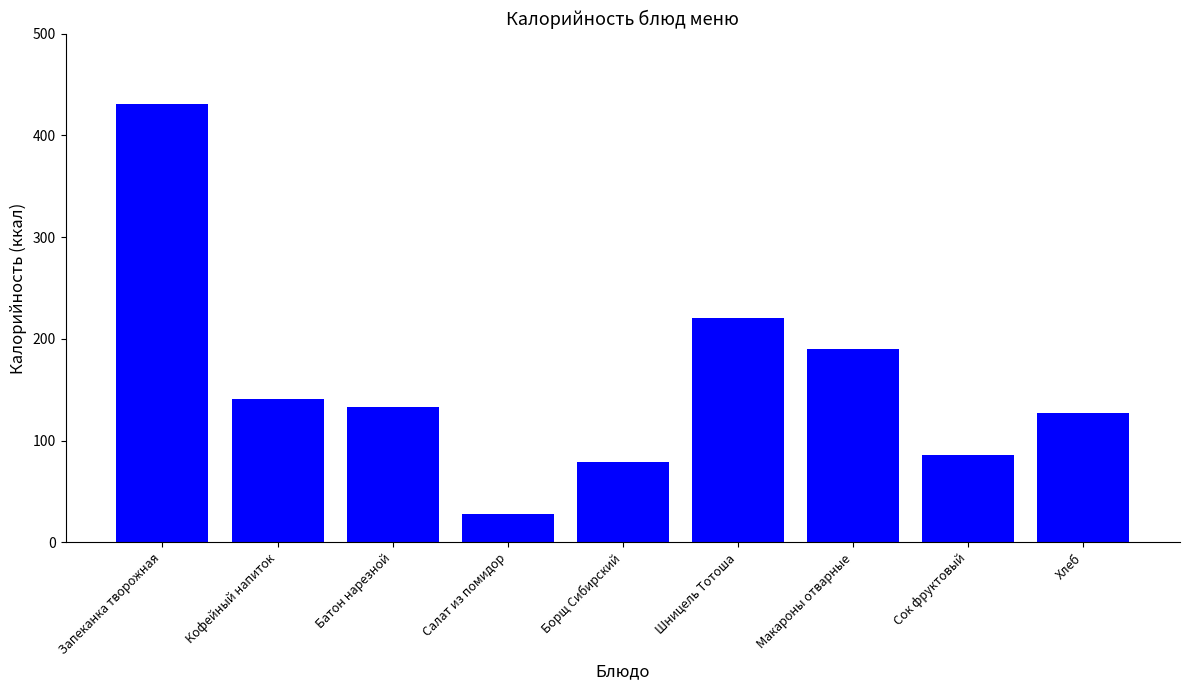

Where does the data first go above 133?

Запеканка творожная